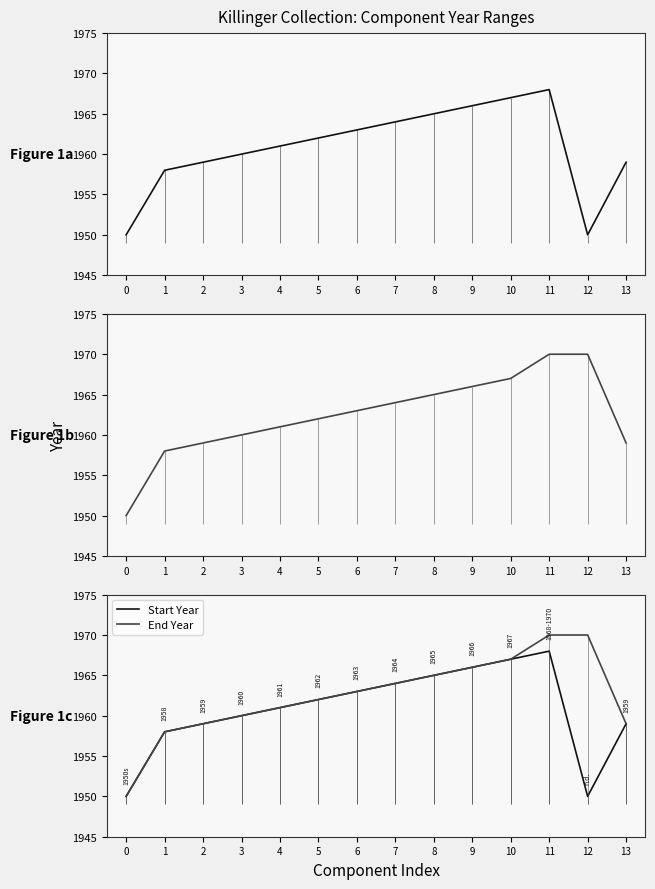

What is the difference between the End Year values at 2 and 3?

1